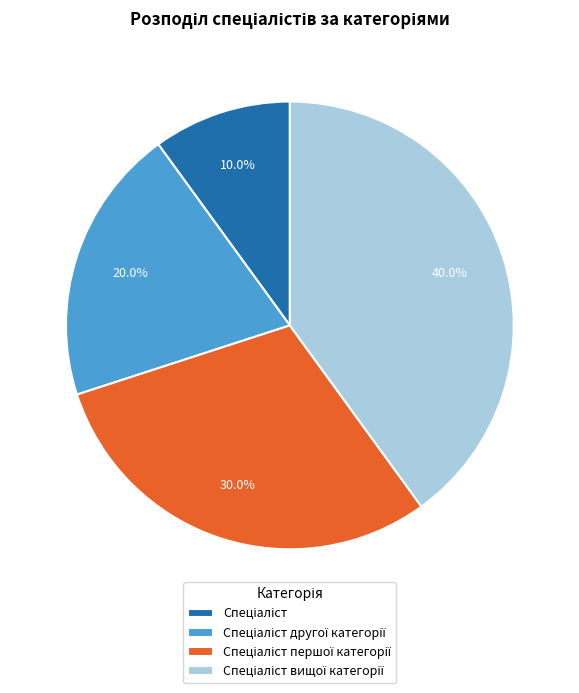

Is there a majority slice in this chart?

No